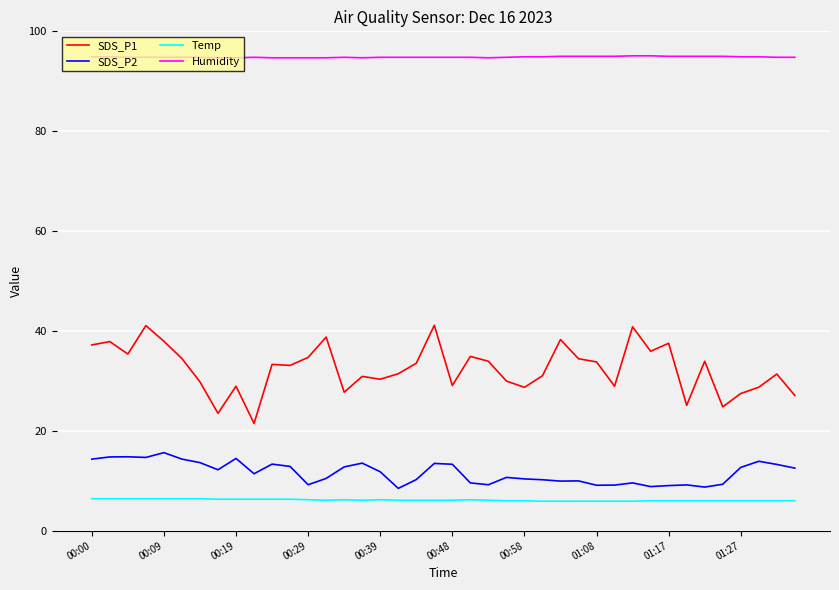

Which series has the widest spread of values?

SDS_P1